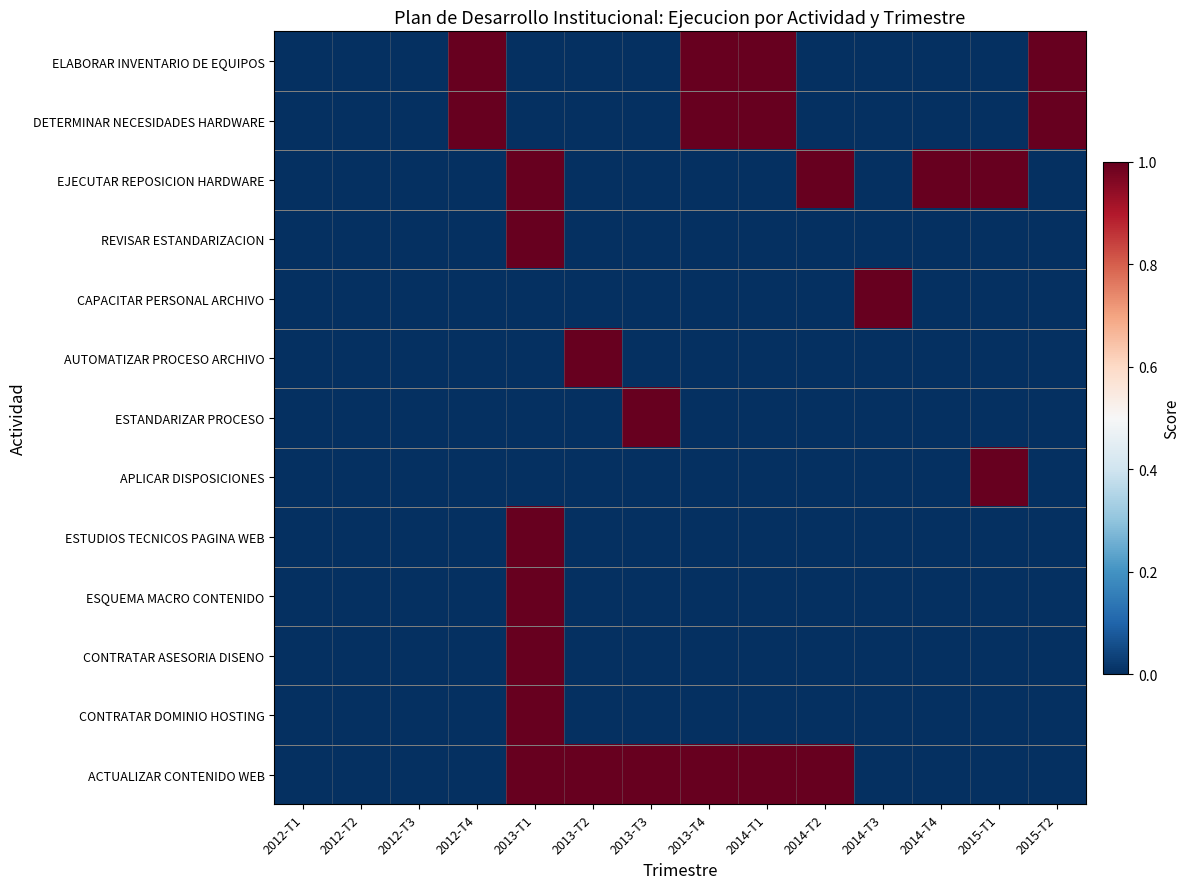

What is the maximum value shown in the chart?

1